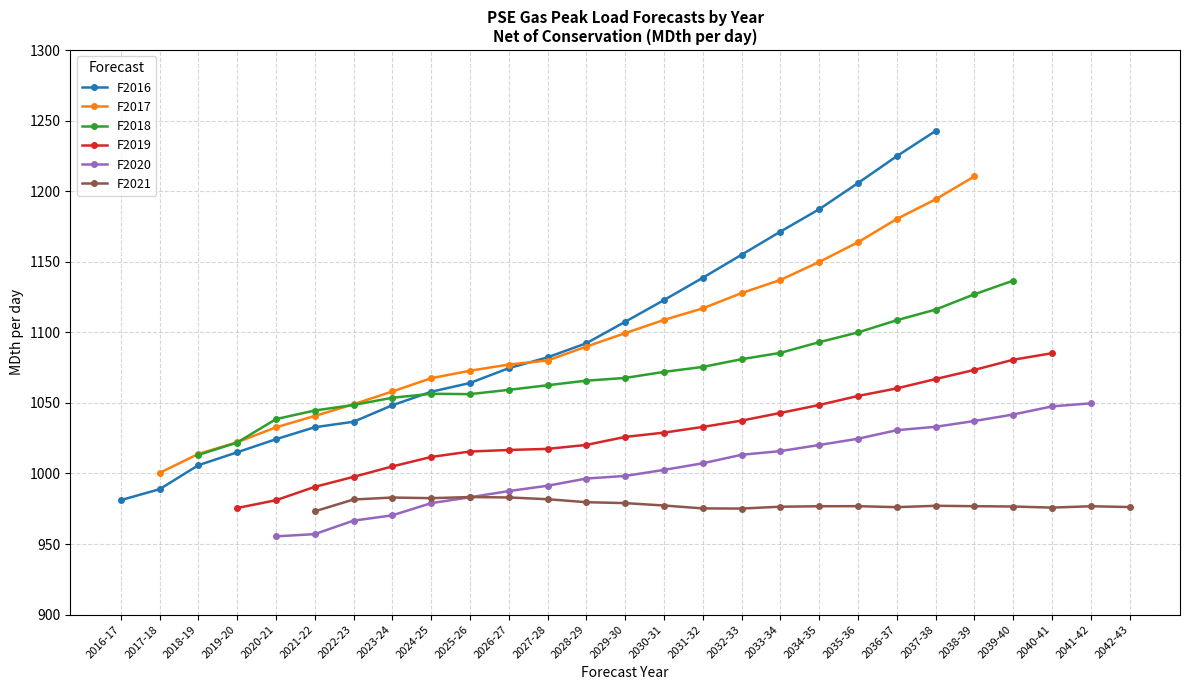

Is it true that F2016 equals 1036.6 at 2022-23?

True